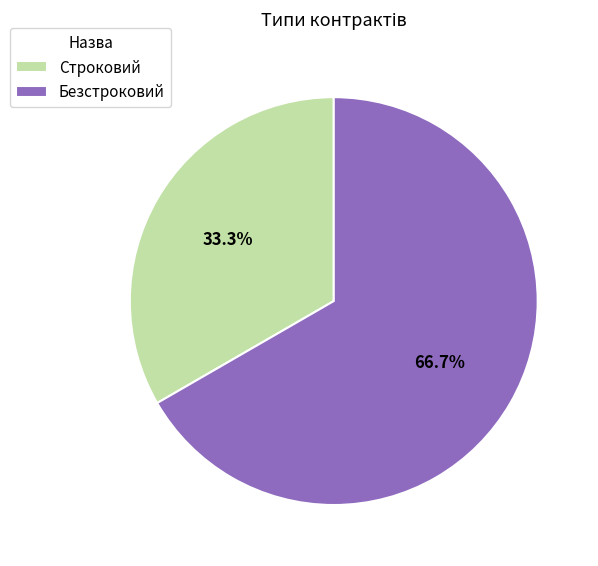

To the nearest percent, what is the average slice percentage?

50%